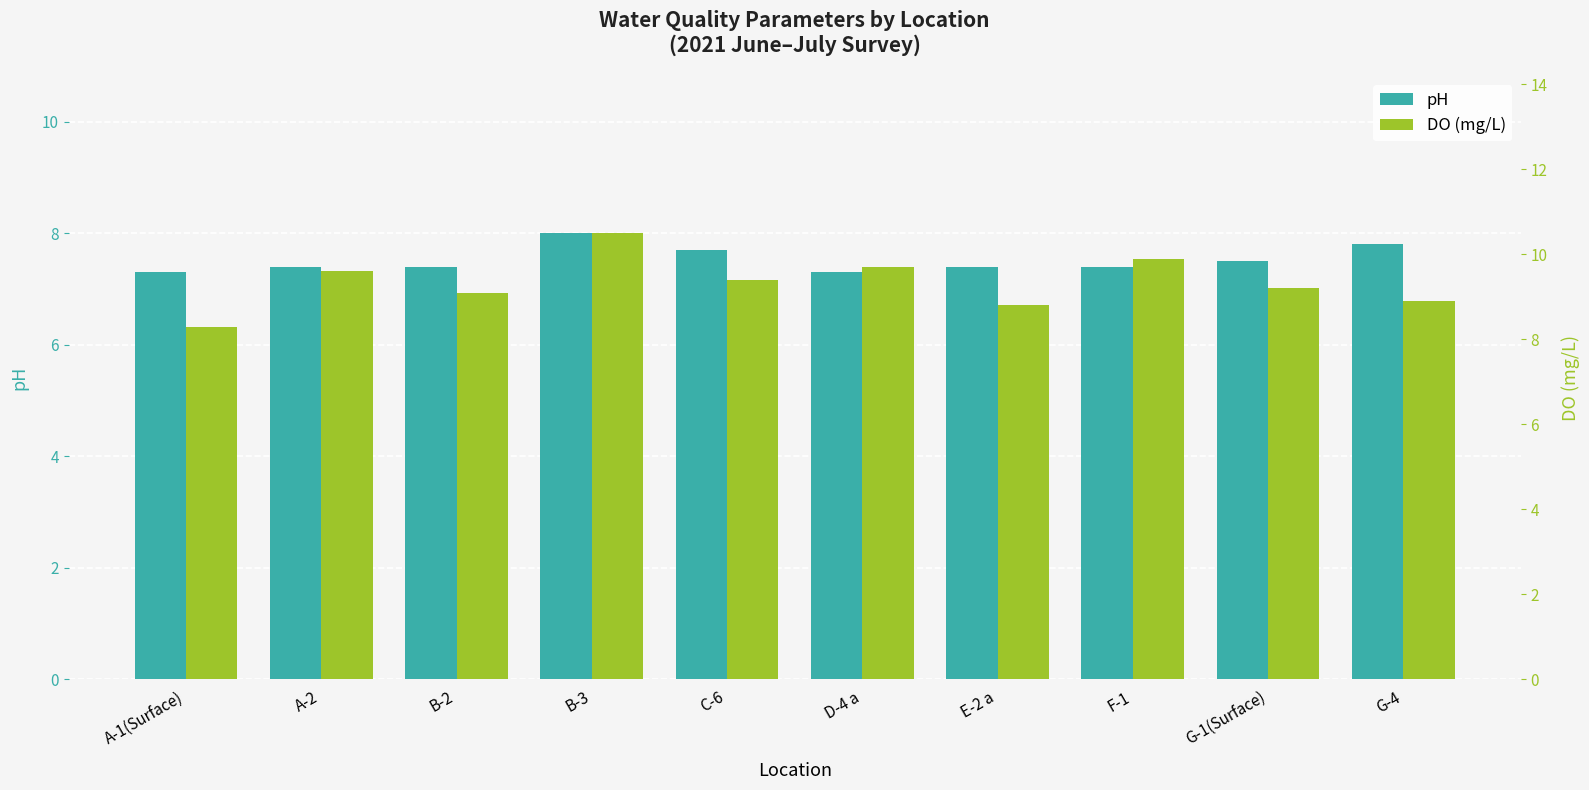

Is it true that pH equals 7.3 at D-4 a?

True